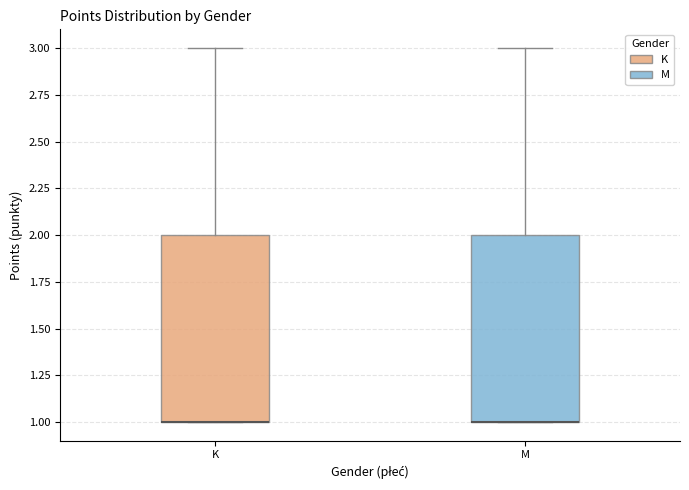

Reading left to right, transcribe this box plot: for each box, give where its median line is, the range the box spans, and where its two whiskers end, as read against the y-axis. The values are not printed on the chart, so give them approximately, as read against the axis.

K: median 1 (drawn on the box's lower edge), box 1 to 2, whiskers 1 to 3
M: median 1 (drawn on the box's lower edge), box 1 to 2, whiskers 1 to 3